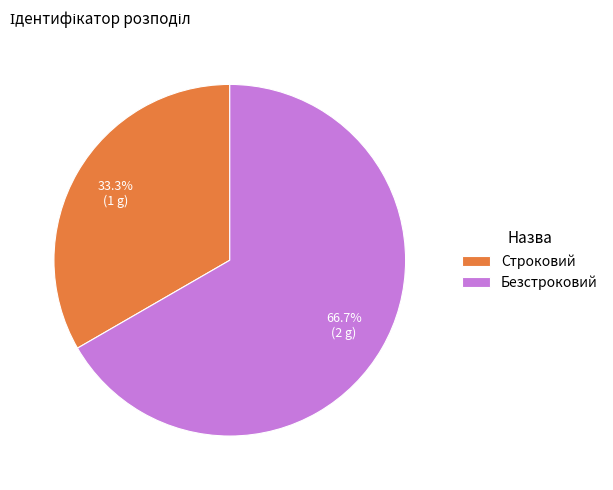

True or false: Безстроковий accounts for 61% of the total.

False